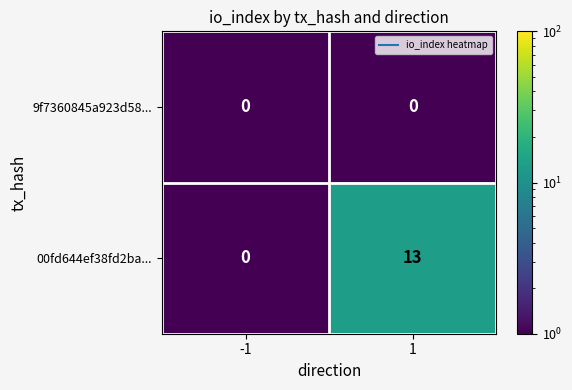

Rank the series by their average value, from highest to lowest.

00fd644ef38fd2ba..., 9f7360845a923d58...